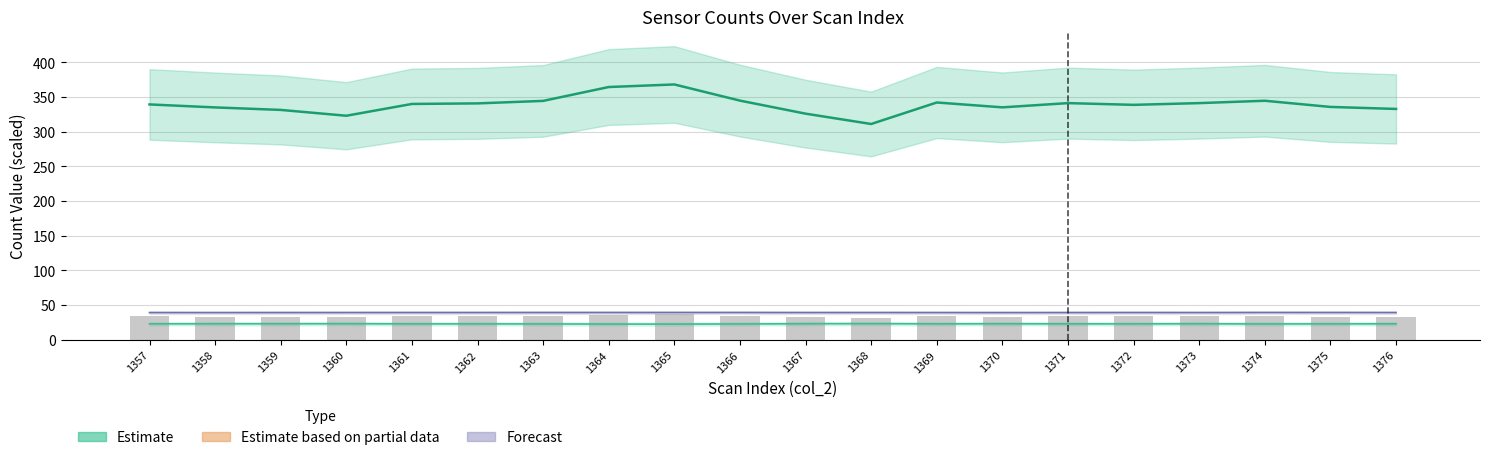

What is the value of the 8th bar from the left?

36.4